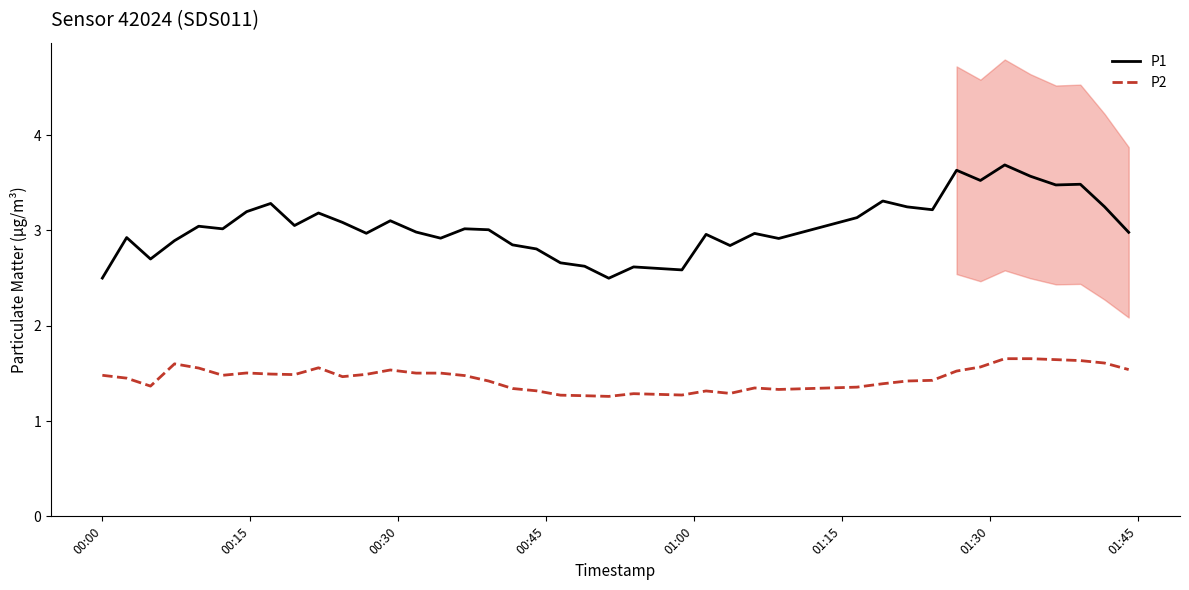

True or false: P1 and P2 cross at least once.

False